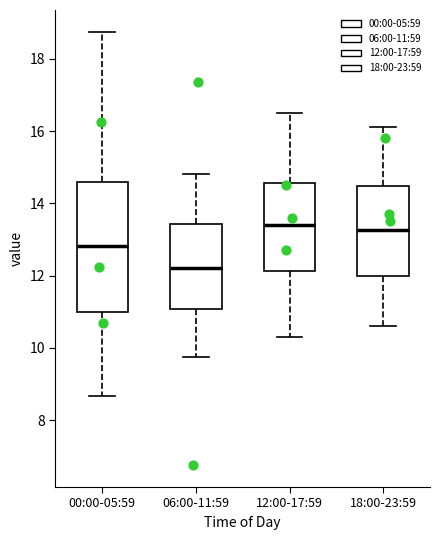

Reading left to right, read every box against the y-axis: the position of its median line, the range the box covers, and the ends of its whiskers. The values are not printed on the chart, so give them approximately, as read against the axis.

00:00-05:59: median 12.8, box 11.0 to 14.6, whiskers 8.6 to 18.8
06:00-11:59: median 12.2, box 11.0 to 13.4, whiskers 9.8 to 14.8
12:00-17:59: median 13.4, box 12.2 to 14.6, whiskers 10.4 to 16.6
18:00-23:59: median 13.2, box 12.0 to 14.4, whiskers 10.6 to 16.2